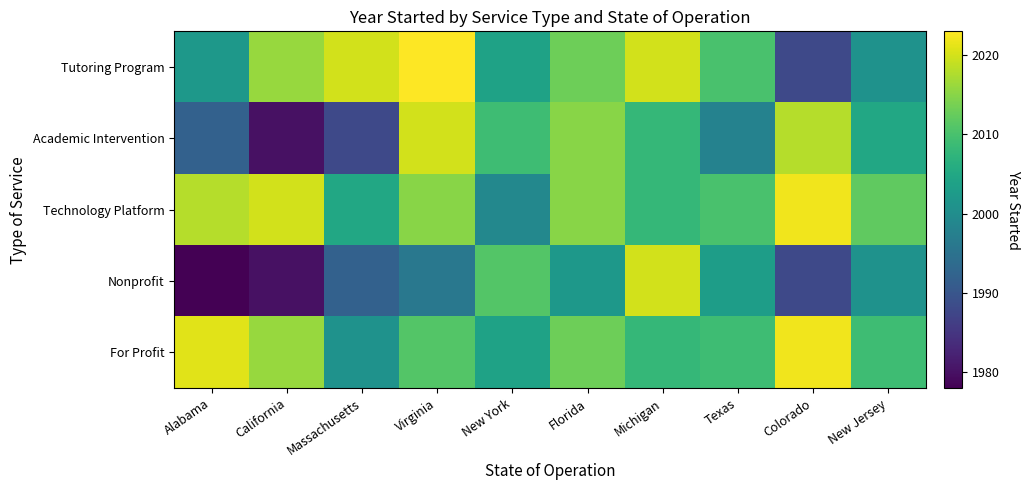

Reading right to left, extract all data points from this chart.

Tutoring Program: New Jersey=2001	Colorado=1988	Texas=2010	Michigan=2020	Florida=2013	New York=2004	Virginia=2023	Massachusetts=2020	California=2016	Alabama=2002
Academic Intervention: New Jersey=2005	Colorado=2018	Texas=1998	Michigan=2008	Florida=2015	New York=2009	Virginia=2020	Massachusetts=1988	California=1980	Alabama=1992
Technology Platform: New Jersey=2012	Colorado=2022	Texas=2010	Michigan=2008	Florida=2015	New York=1999	Virginia=2015	Massachusetts=2005	California=2020	Alabama=2018
Nonprofit: New Jersey=2001	Colorado=1988	Texas=2003	Michigan=2020	Florida=2002	New York=2011	Virginia=1996	Massachusetts=1992	California=1980	Alabama=1978
For Profit: New Jersey=2009	Colorado=2022	Texas=2009	Michigan=2008	Florida=2013	New York=2004	Virginia=2011	Massachusetts=2001	California=2016	Alabama=2021